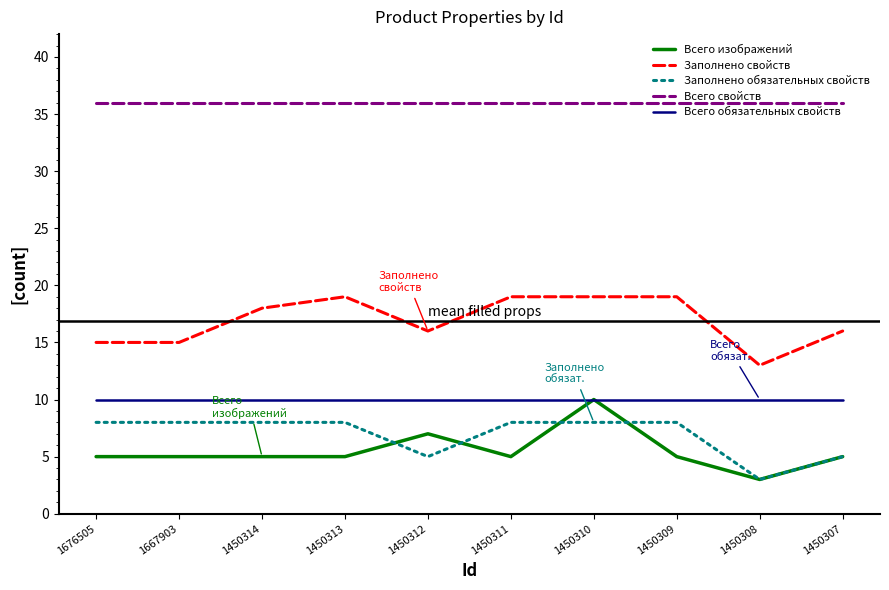

The value of Заполнено обязательных свойств at 1450311 is 8. True or false?

True